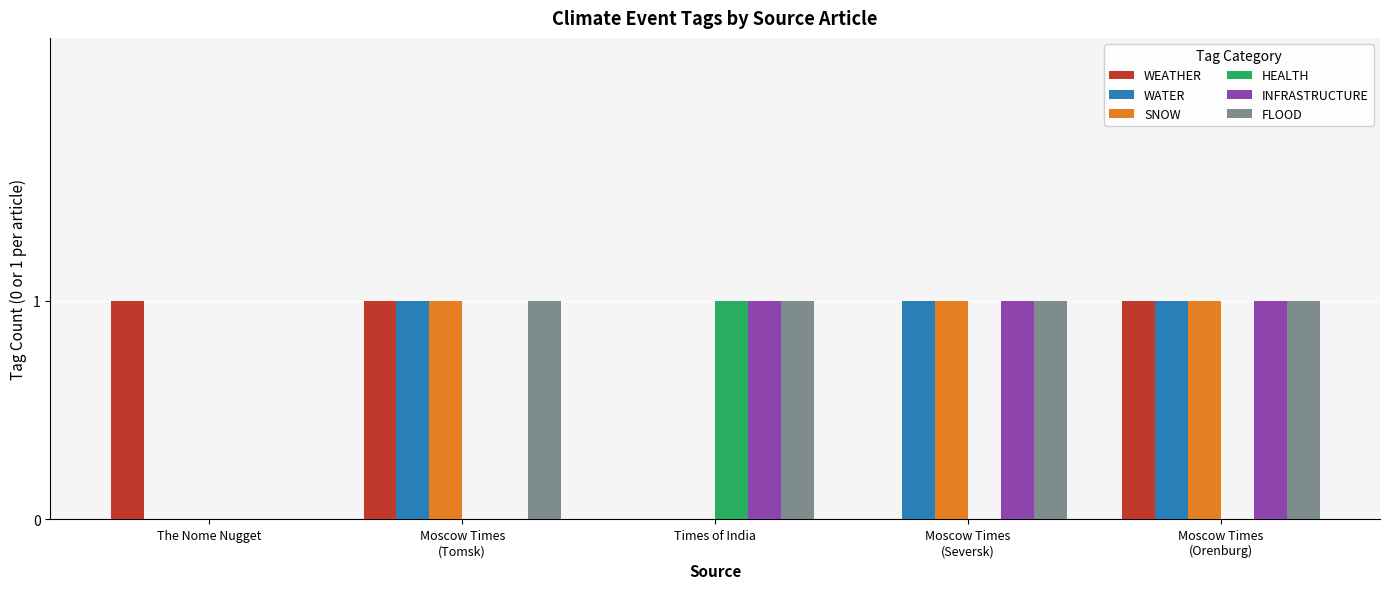

How many groups of bars are there?

5